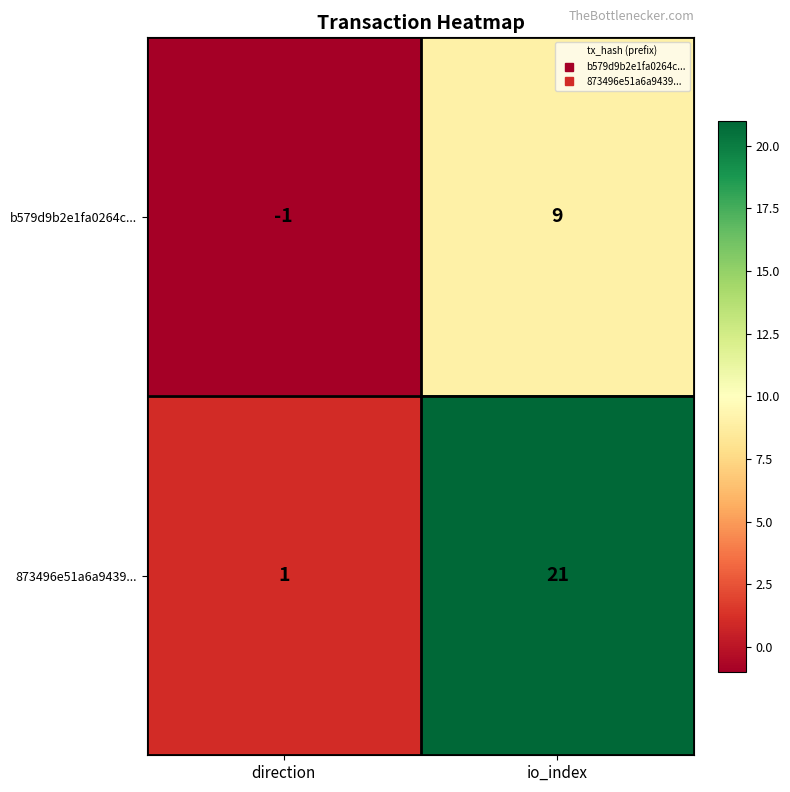

What is the spread (max minus min) of values at io_index?

12